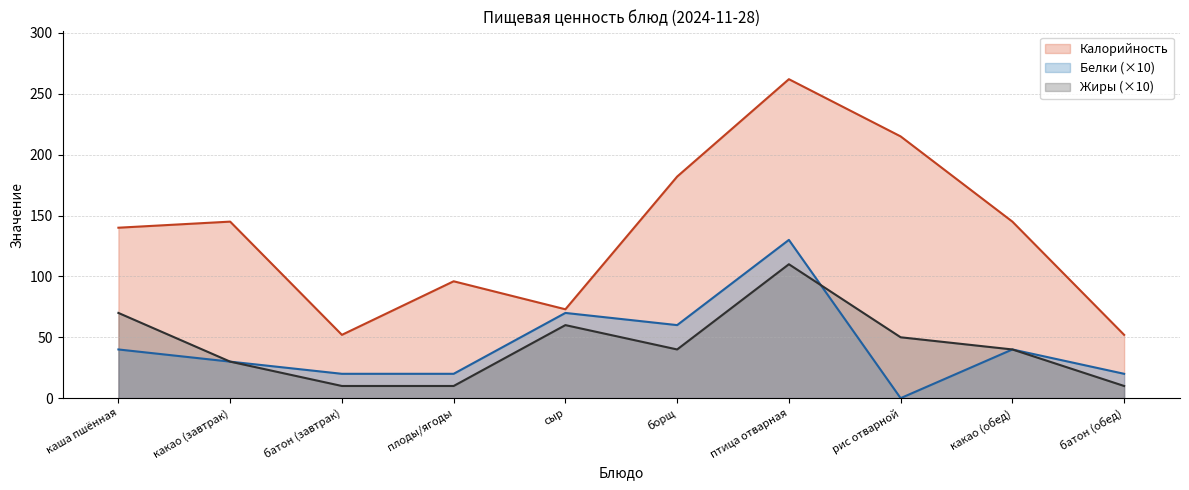

List the labels in order of Белки value, smallest first.

рис отварной, батон (завтрак), плоды/ягоды, батон (обед), какао (завтрак), каша пшённая, какао (обед), борщ, сыр, птица отварная